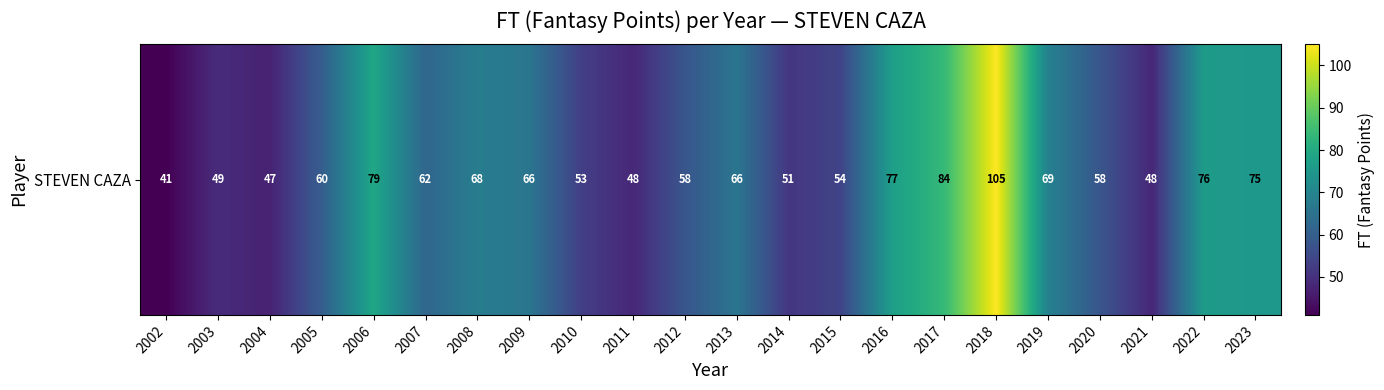

What is the sum of the values at 2007 and 2009?

128